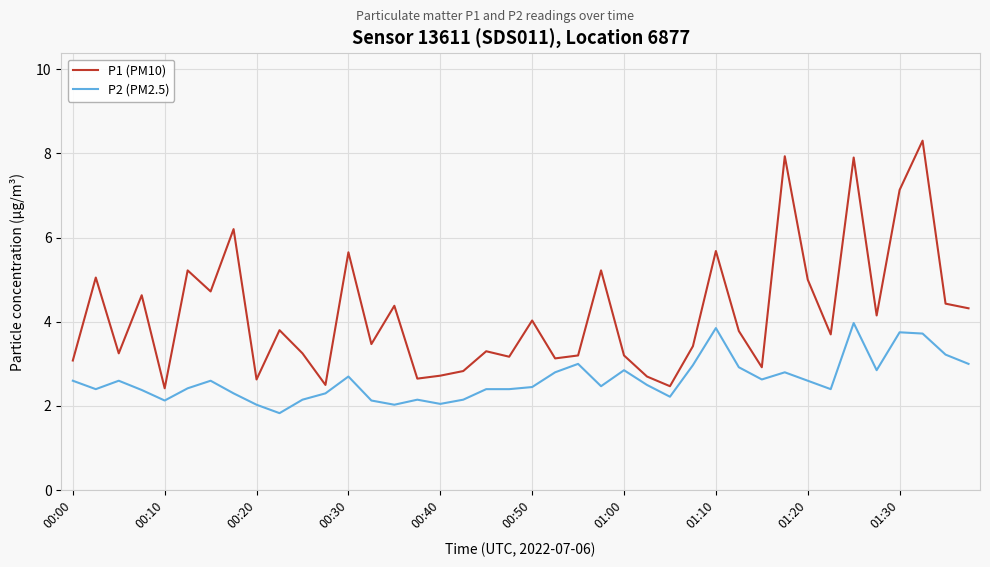

What is the lowest value of the P2 (PM2.5) series?

1.8